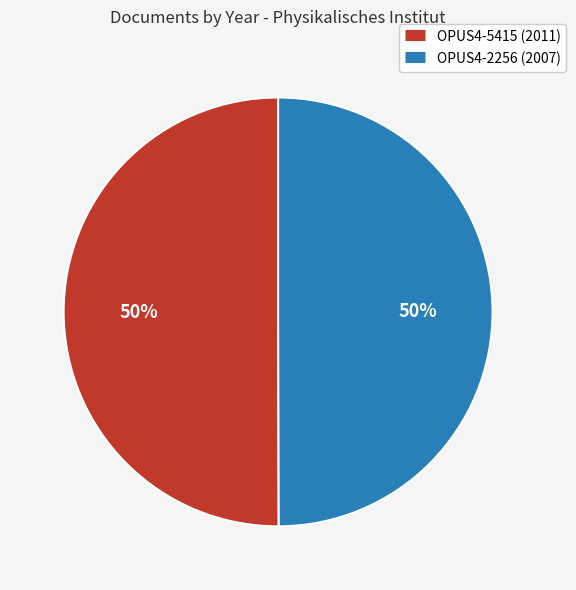

True or false: OPUS4-2256 accounts for 57% of the total.

False